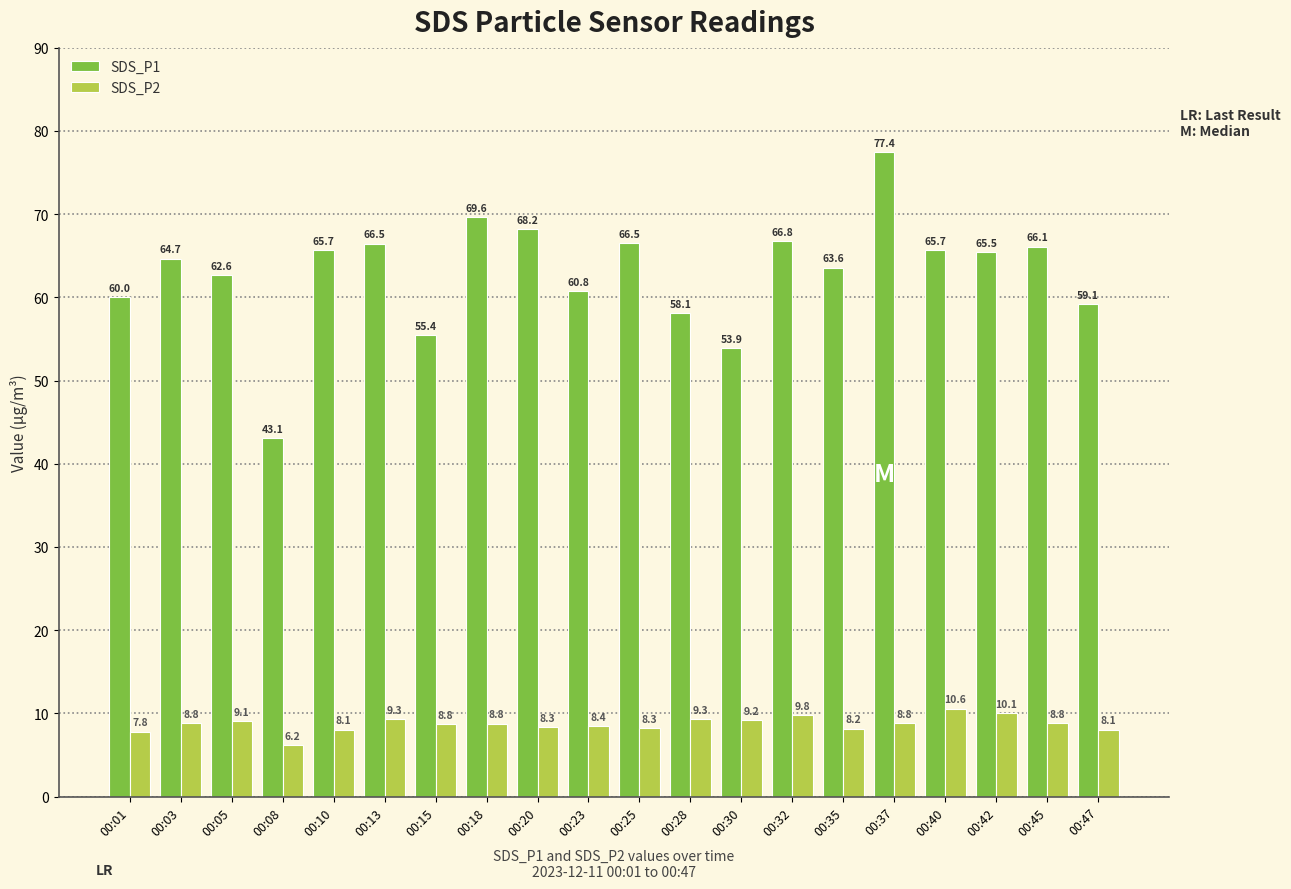

Does the chart contain stacked bars?

No